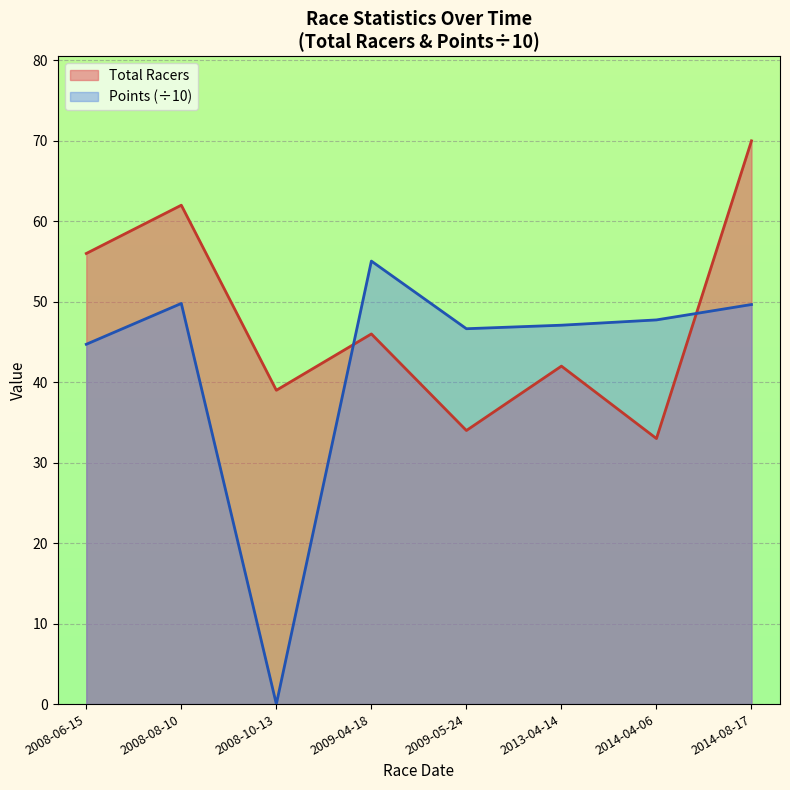

What is the approximate value of Total Racers at 2013-04-14?

42.0